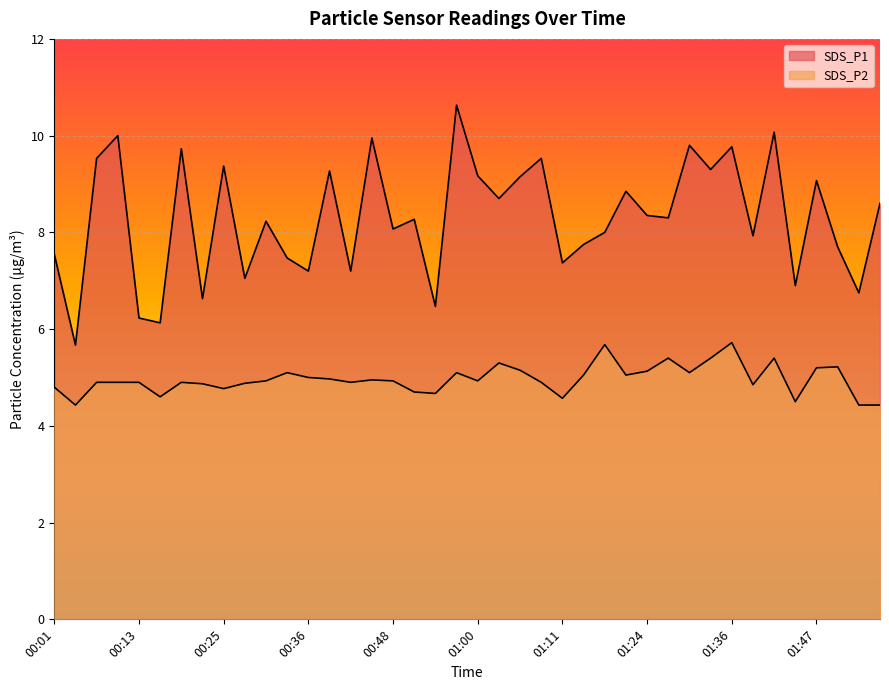

What is the label of the 35th point from the right?

00:16